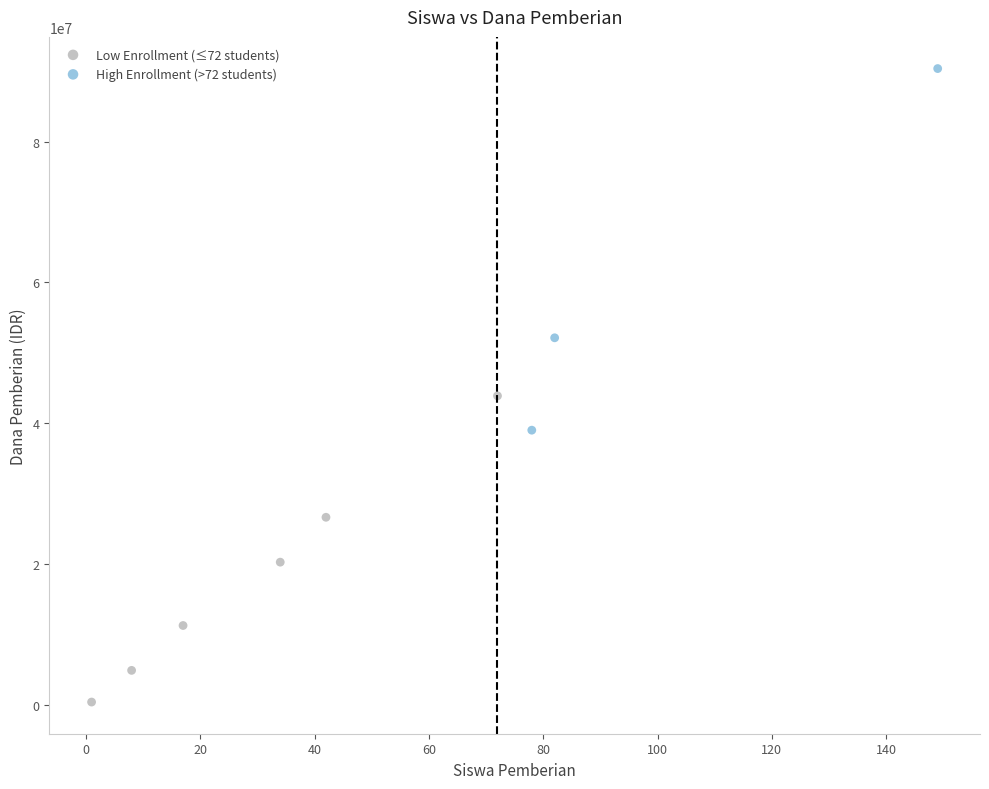

Which series has the widest spread of Y values?

High Enrollment (>72 students)